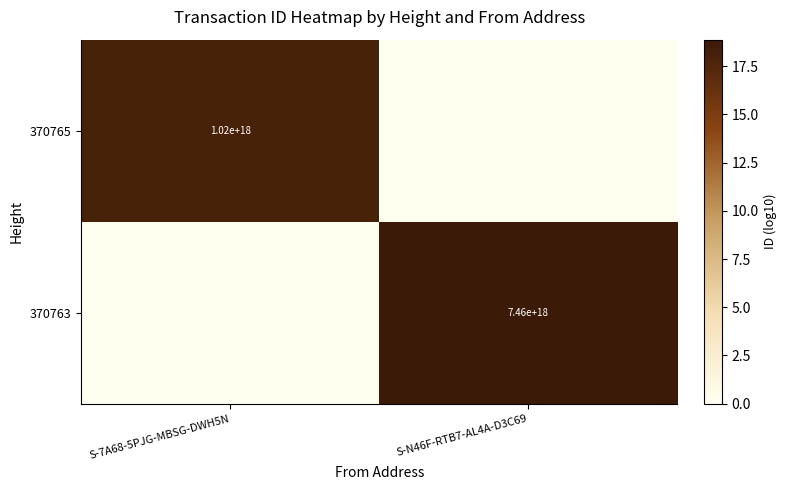

The 370763 series shows 7460000000000000000 at S-N46F-RTB7-AL4A-D3C69. True or false?

True